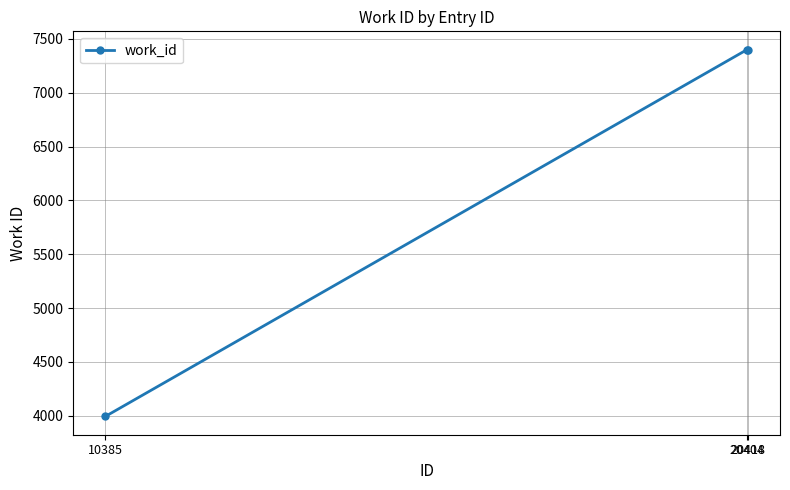

What is the minimum value shown in the chart?

3994